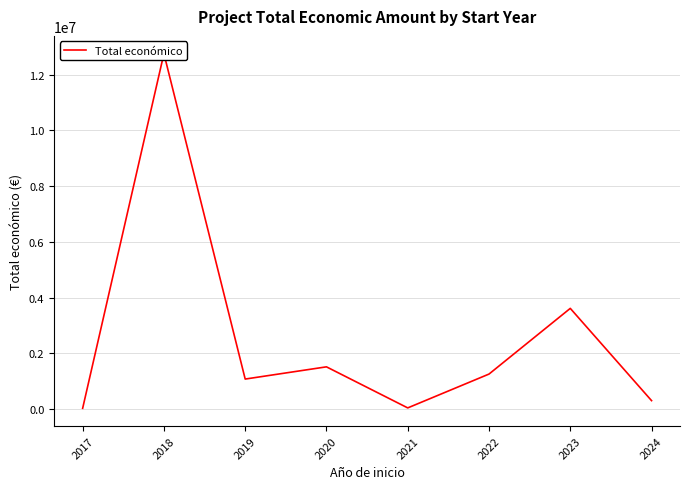

Which category has the lowest value across all series?

2017